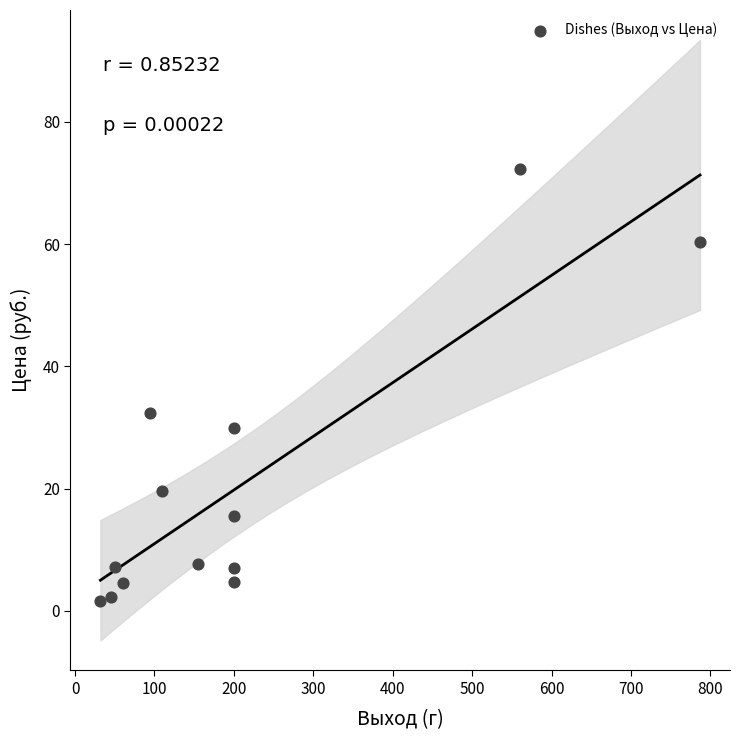

What Y value in the scatter plot is closest to 36?

32.4